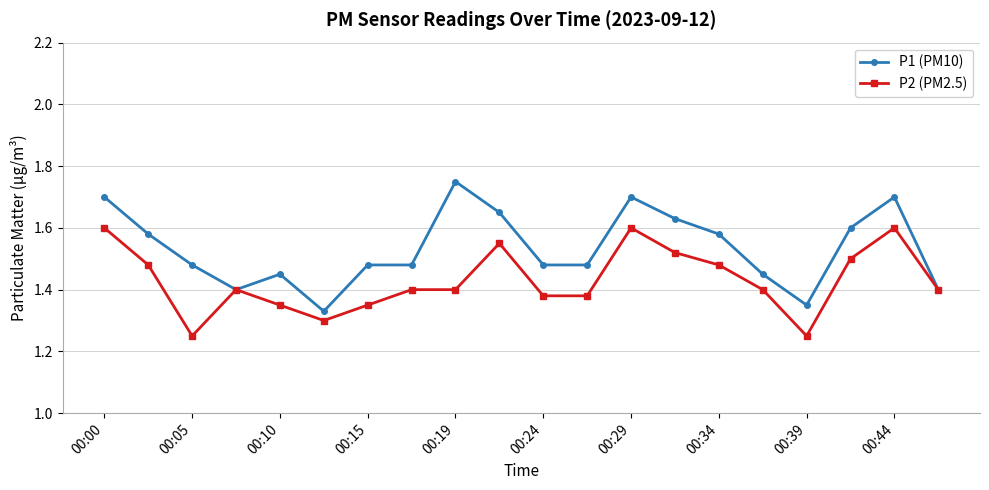

Which series has the largest total across all categories?

P1 (PM10)